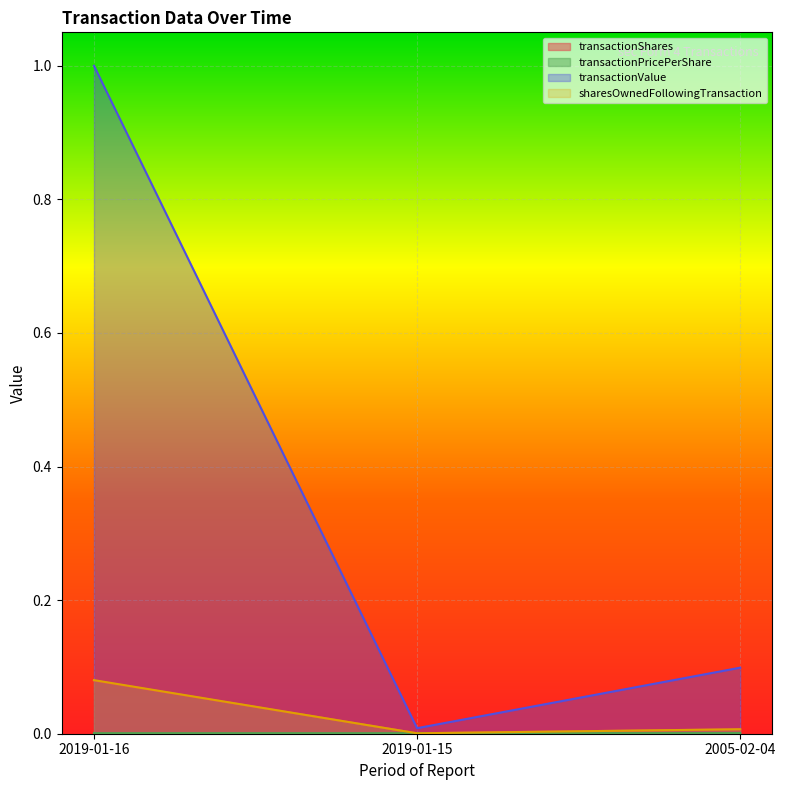

Is the value of transactionValue at 2019-01-16 greater than the value of transactionPricePerShare at 2019-01-15?

Yes